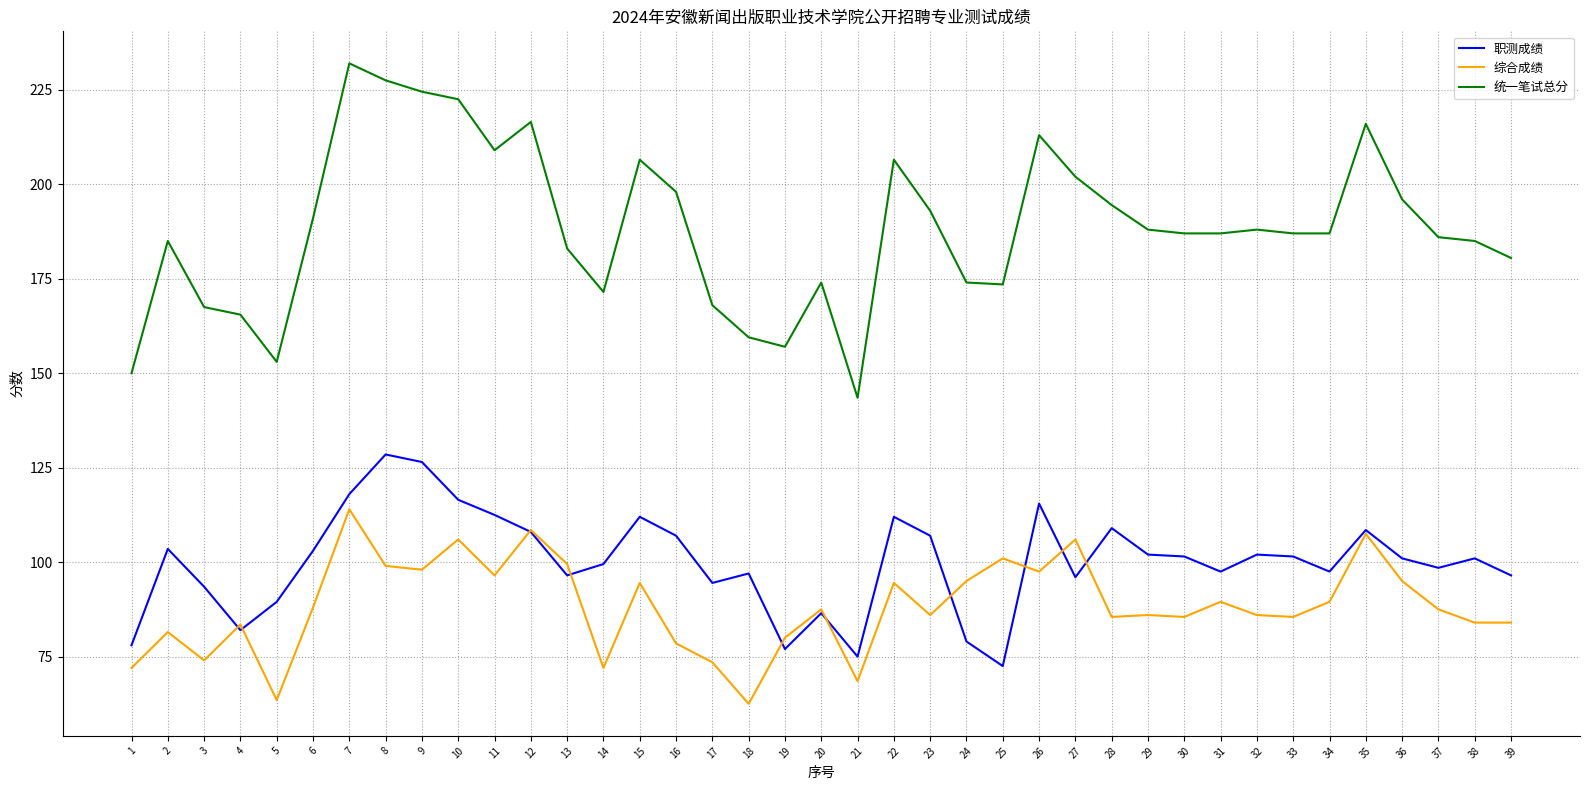

What is the maximum value shown in the chart?

232.0